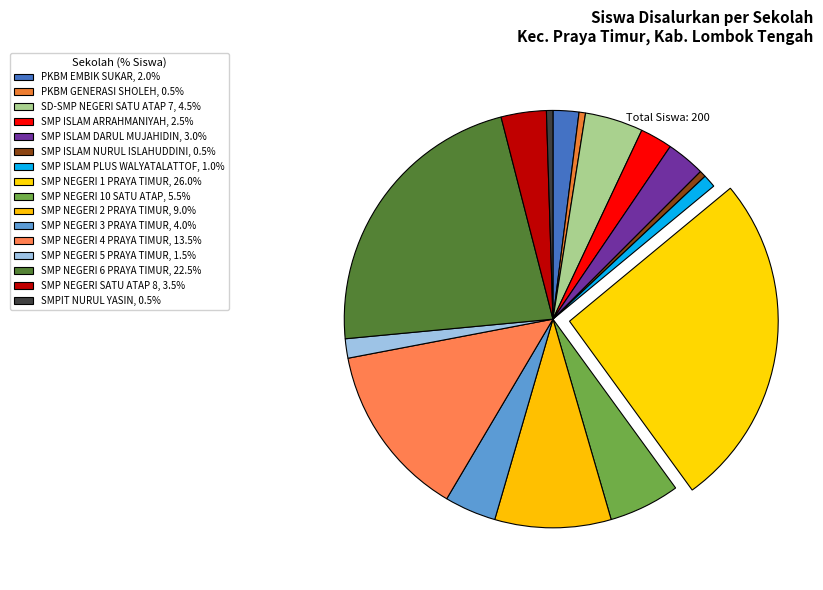

What is the change in value from SMP NEGERI 1 PRAYA TIMUR to SMP NEGERI SATU ATAP 8?

-45